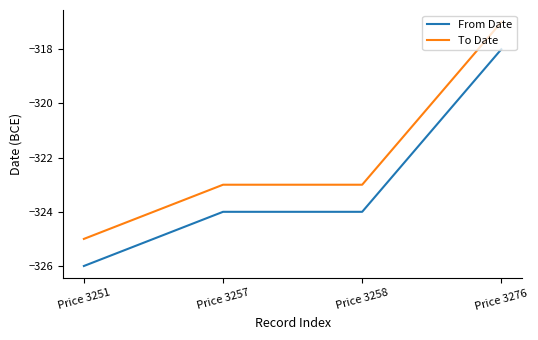

Reading left to right, list all the values displayed in this chart.

From Date: -326	-324	-324	-318
To Date: -325	-323	-323	-317